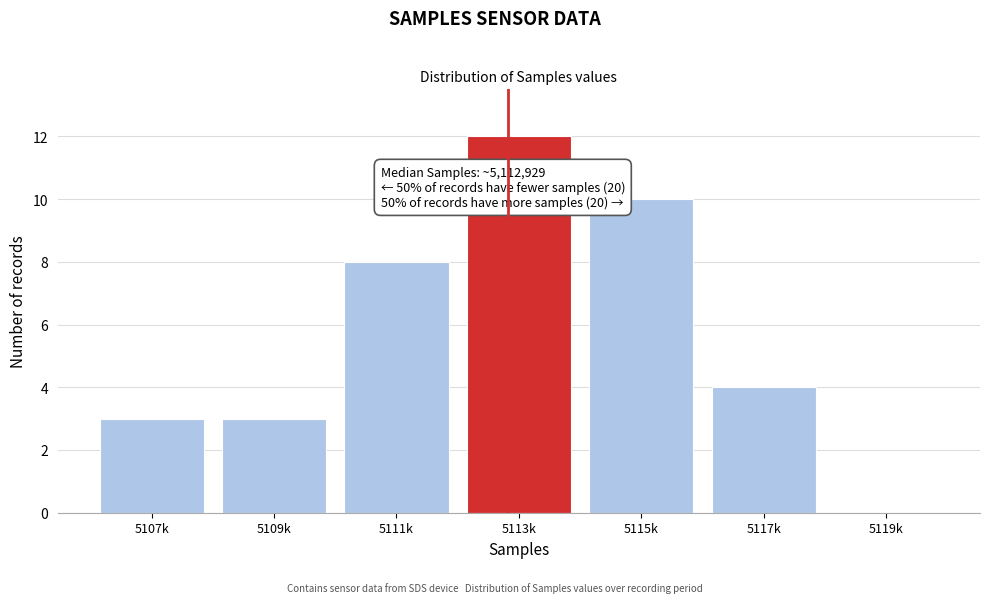

Reading right to left, extract all data points from this chart.

5119k=0	5117k=4	5115k=10	5113k=12	5111k=8	5109k=3	5107k=3